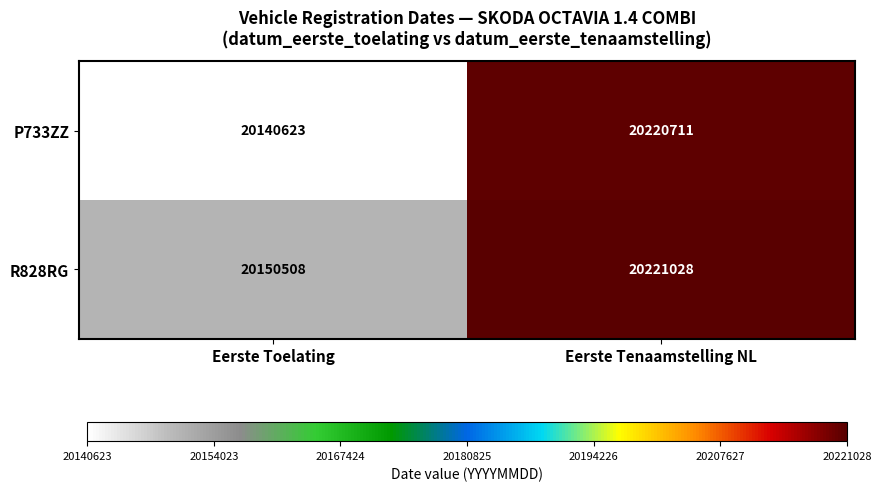

True or false: P733ZZ has a value of 32099536 at Eerste Toelating.

False